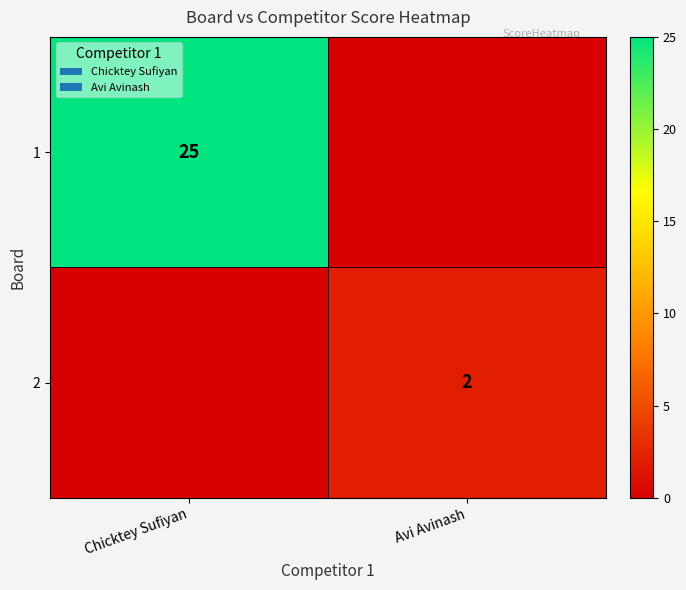

At how many categories does at least one series exceed 24?

1